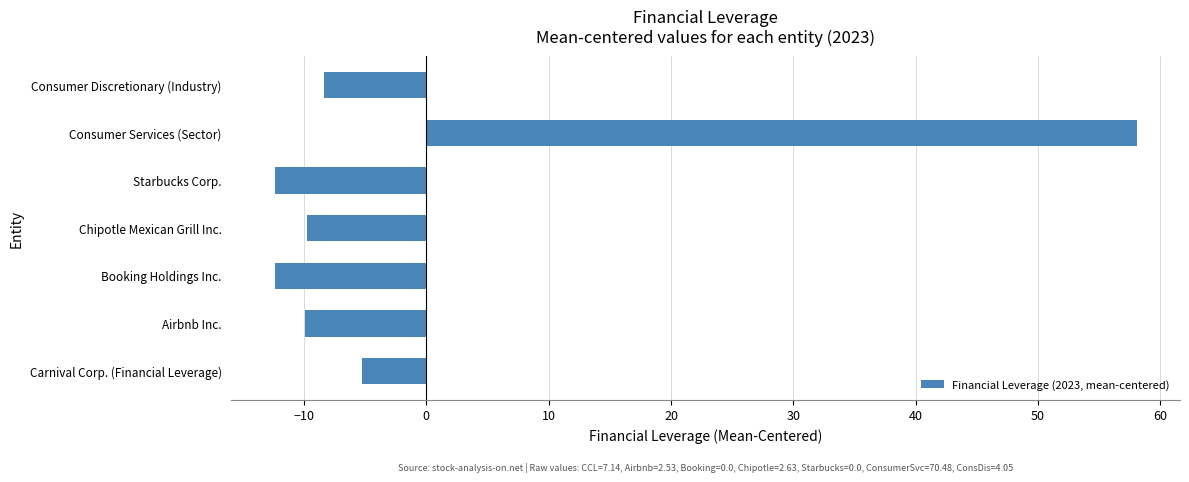

The value at Booking Holdings Inc. is -12.4. True or false?

True